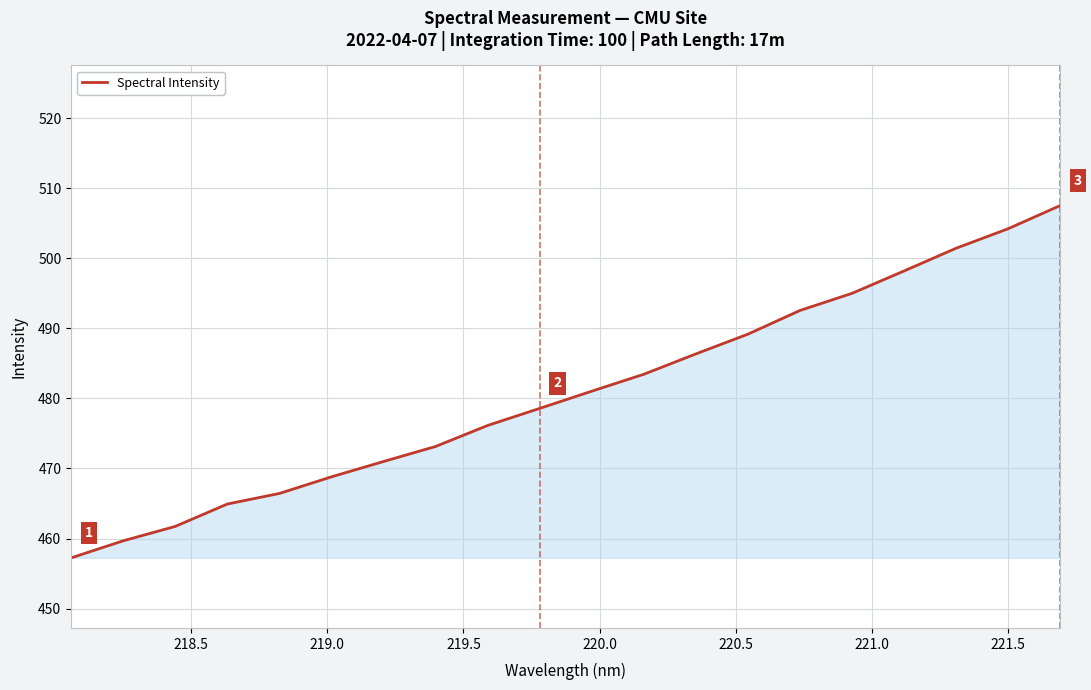

What is the smallest value displayed?

457.2